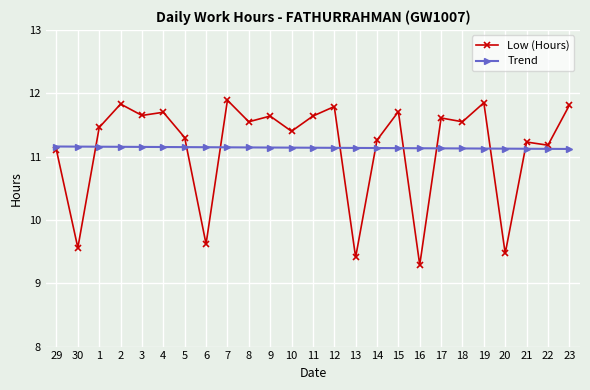

The Low (Hours) series shows 11.8 at 2. True or false?

True